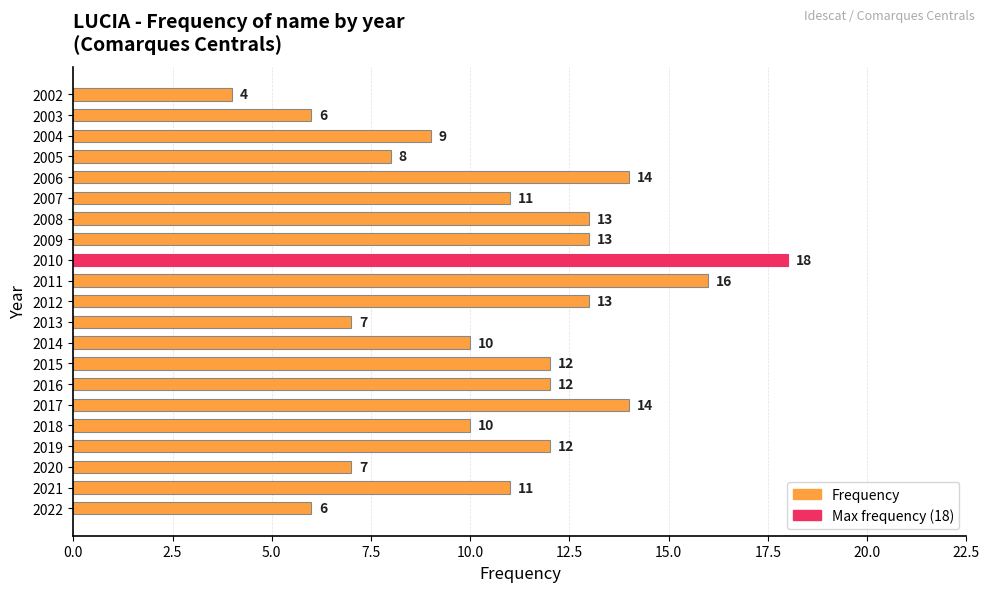

Read the value at 2020.

7